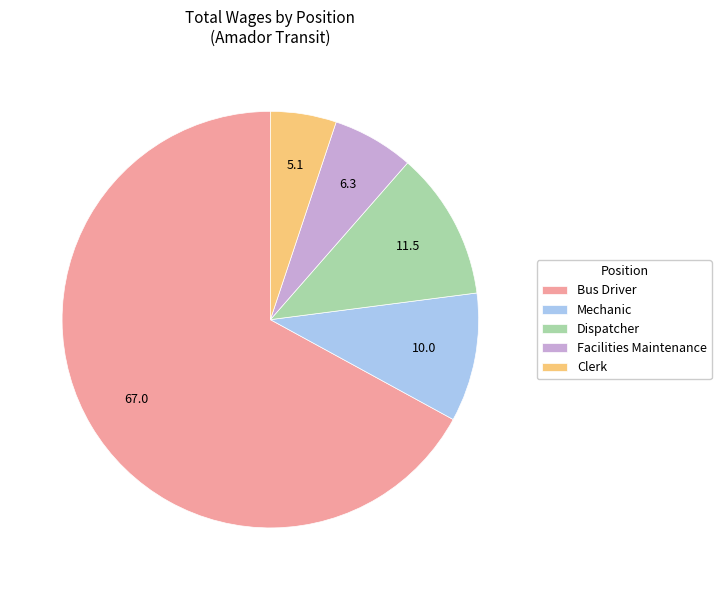

Is it true that Dispatcher is 17% of the pie?

False